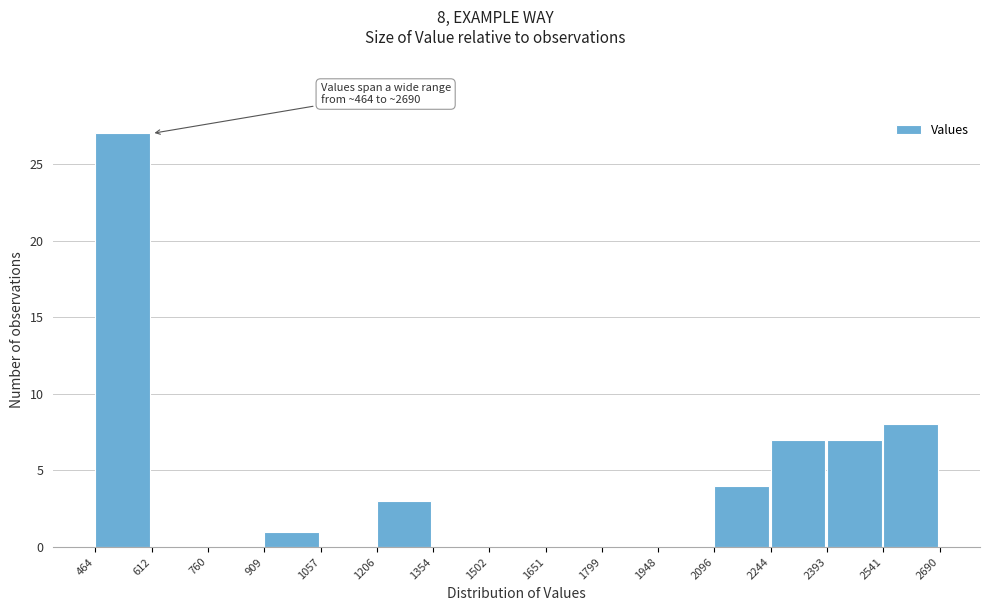

Over which range of the x-axis is the bar tallest?

464 to 612